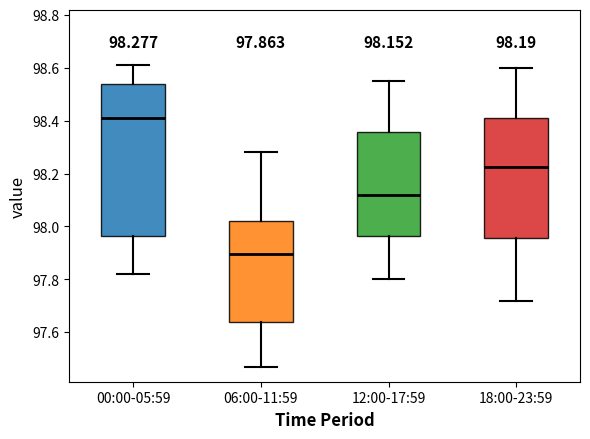

Which box has the lowest median line?

06:00-11:59